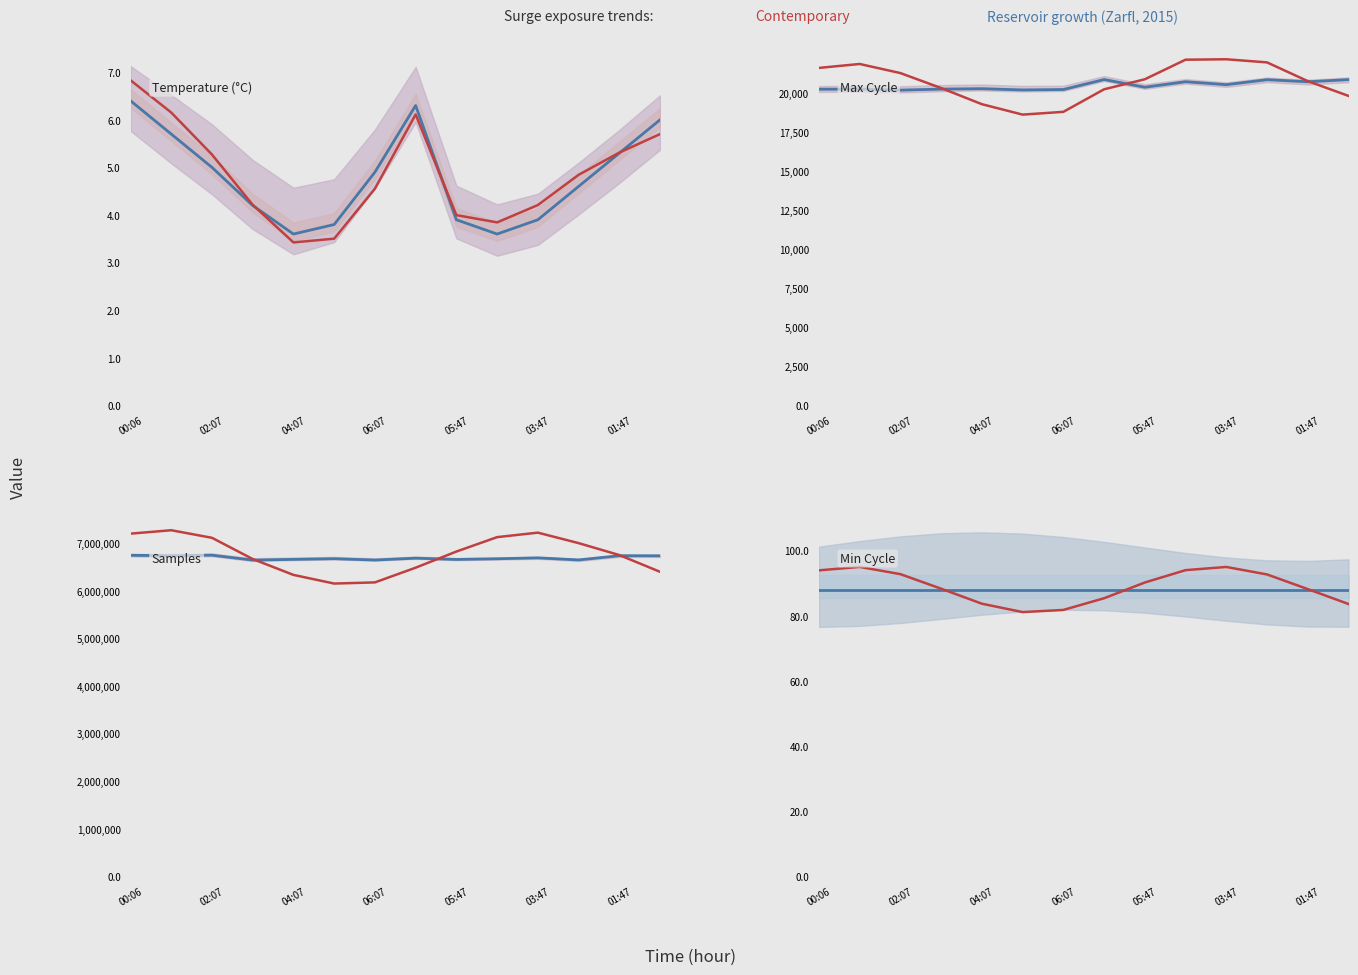

The Reservoir growth series shows 26.7 at 06:07. True or false?

False